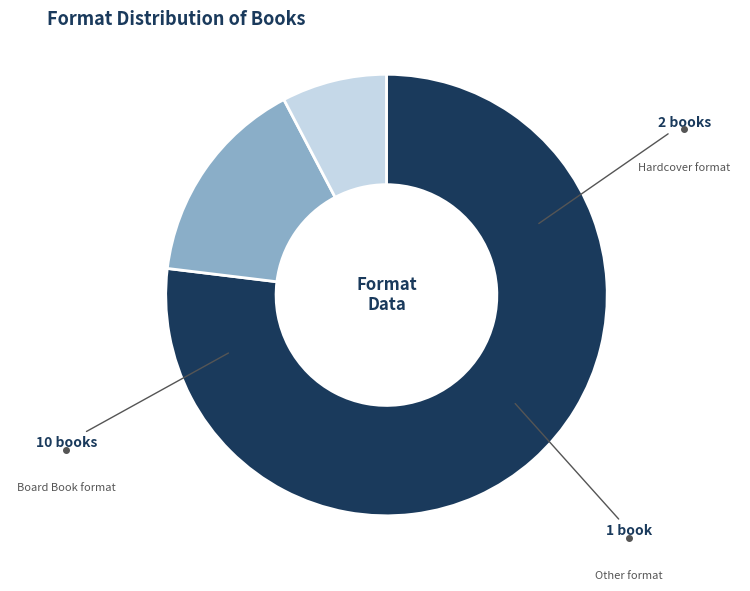

The Hardcover slice represents 27% of the pie. True or false?

False